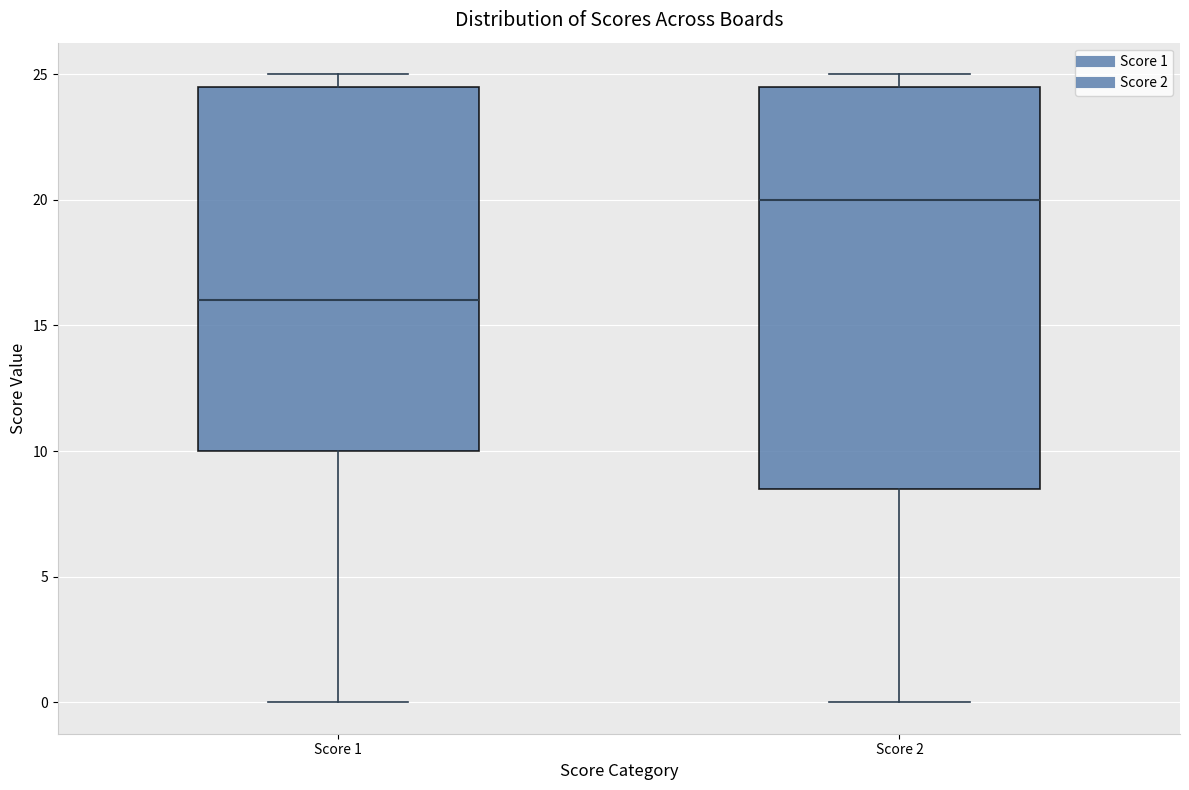

Reading left to right, transcribe this box plot: for each box, give where its median line is, the range the box spans, and where its two whiskers end, as read against the y-axis. The values are not printed on the chart, so give them approximately, as read against the axis.

Score 1: median 16.0, box 10.0 to 24.5, whiskers 0.0 to 25.0
Score 2: median 20.0, box 8.5 to 24.5, whiskers 0.0 to 25.0